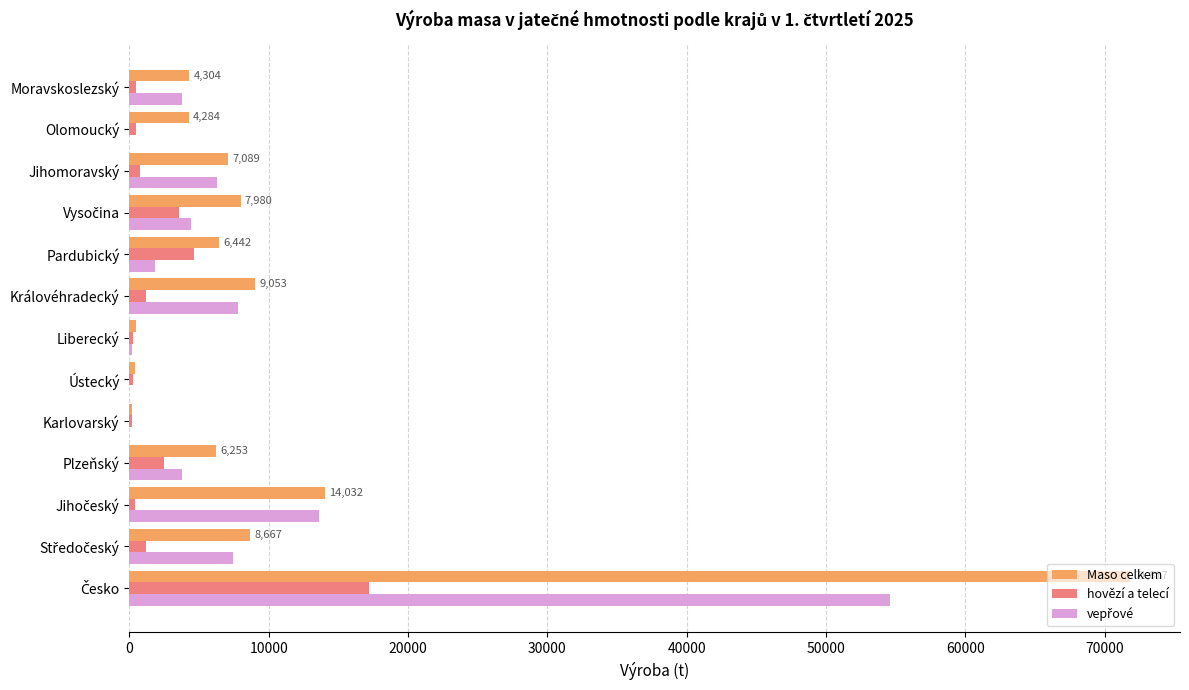

Is the value of Maso celkem at Moravskoslezský greater than the value of hovězí a telecí at Moravskoslezský?

Yes